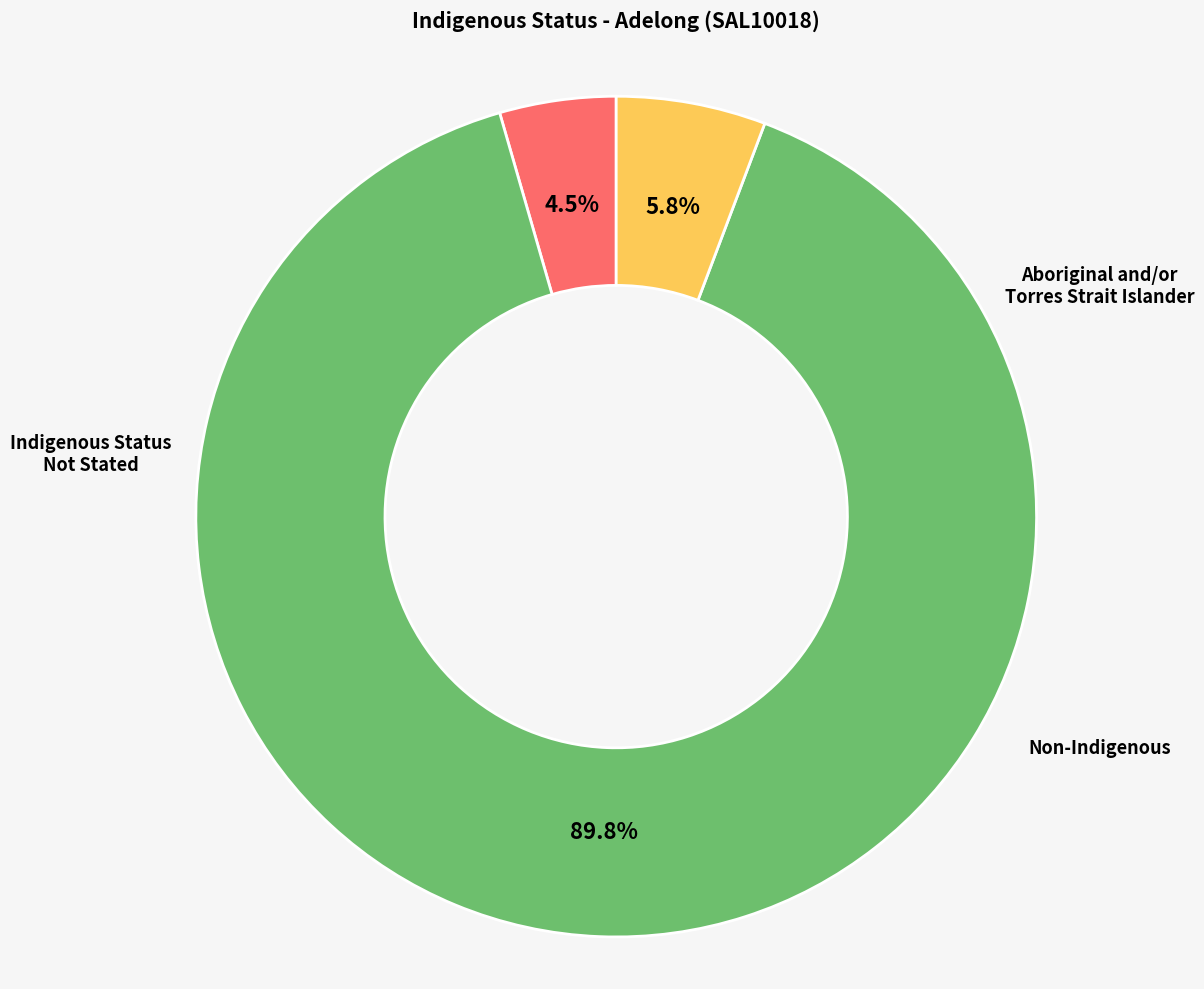

Does any single category account for the majority?

Yes